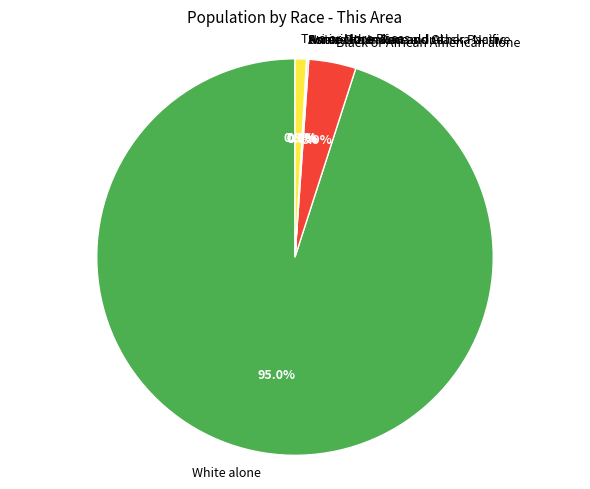

Between Some Other Race alone and American Indian and Alaska Native, which is larger?

American Indian and Alaska Native